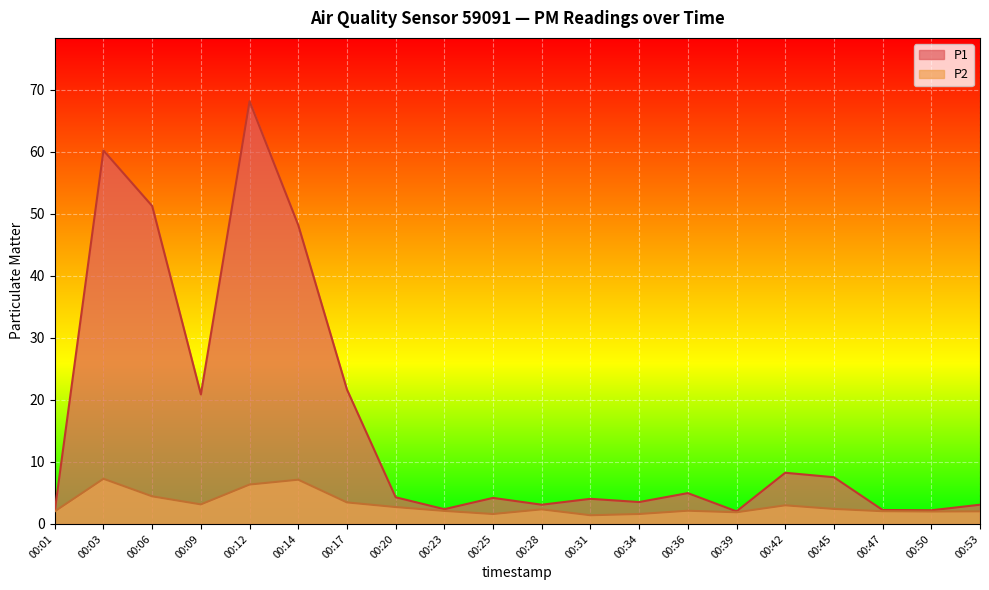

The value of P1 at 00:45 is 2.2. True or false?

False